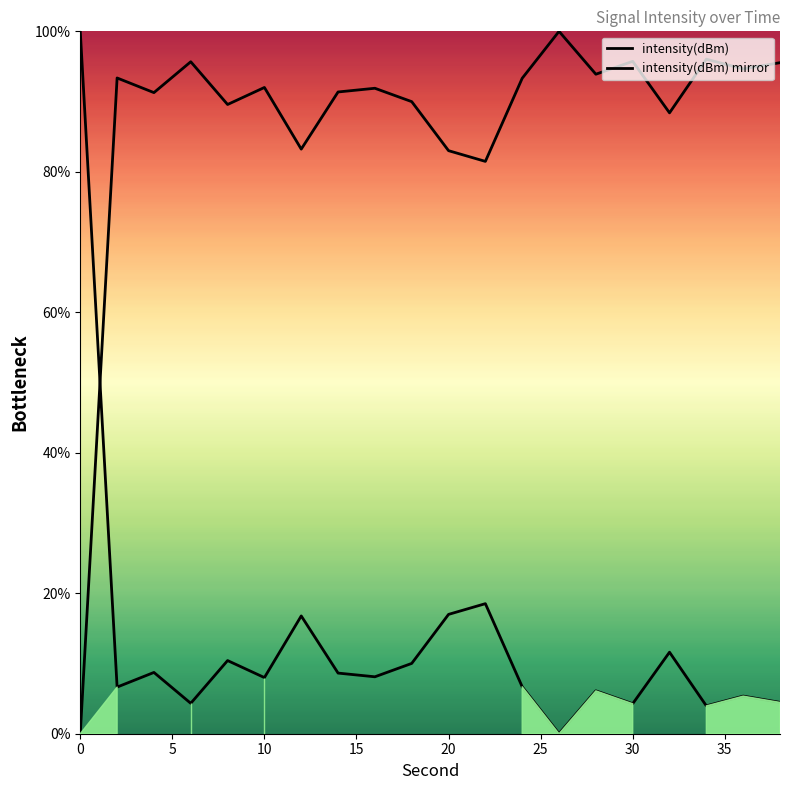

How many interior local peaks does the intensity(dBm) mirror series have?

7